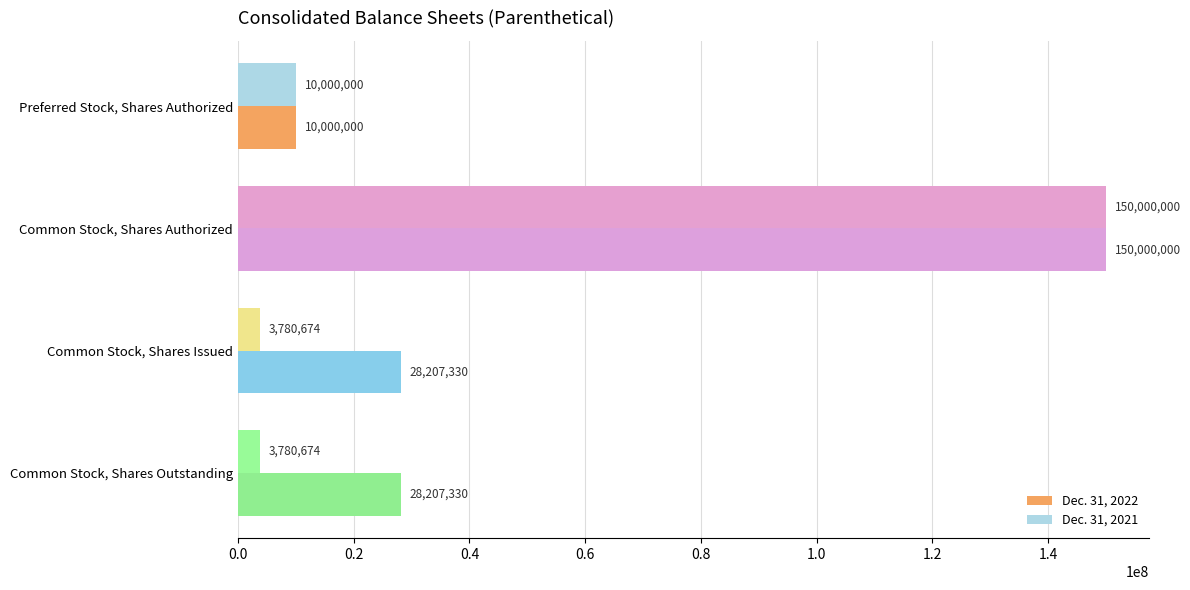

How many Dec. 31, 2022 values are between 28207330 and 150000000?

3